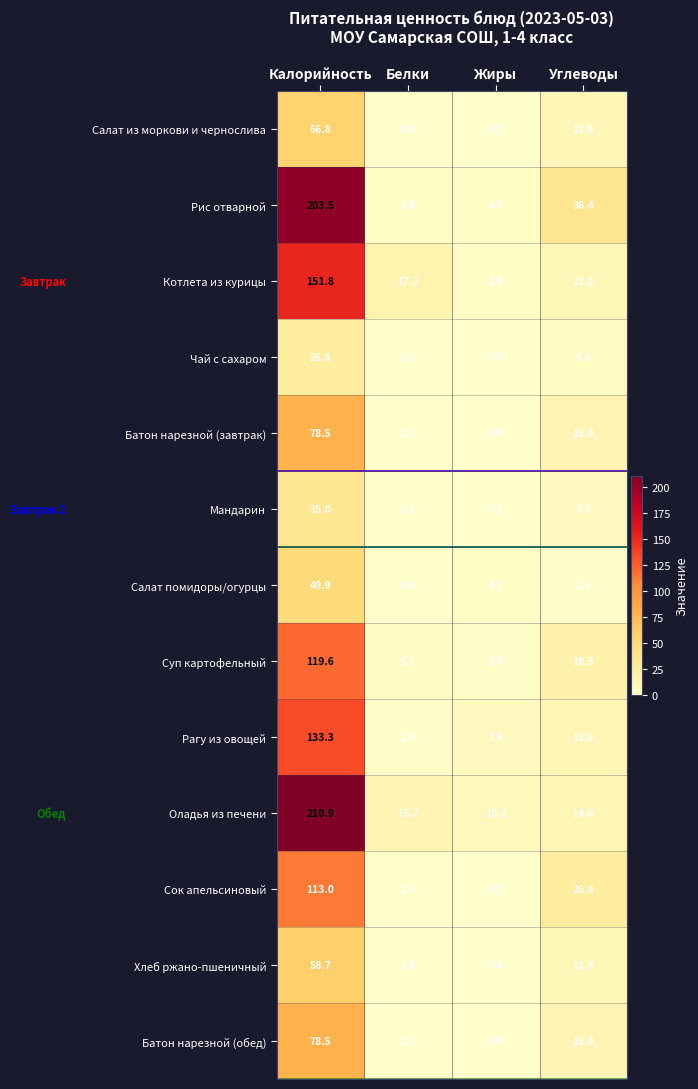

Where does the Батон нарезной (обед) series first go above 15?

Калорийность